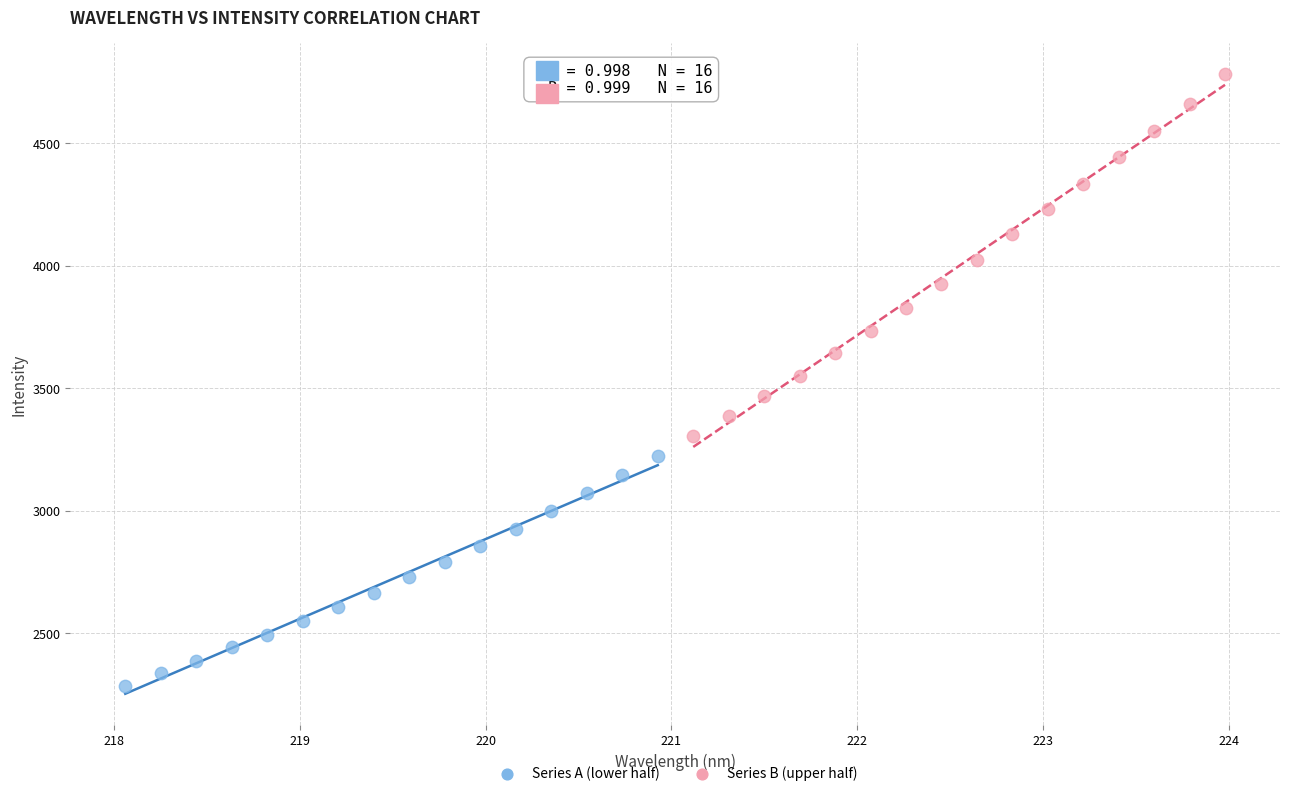

Which series reaches the minimum Y coordinate?

Series A (lower half)